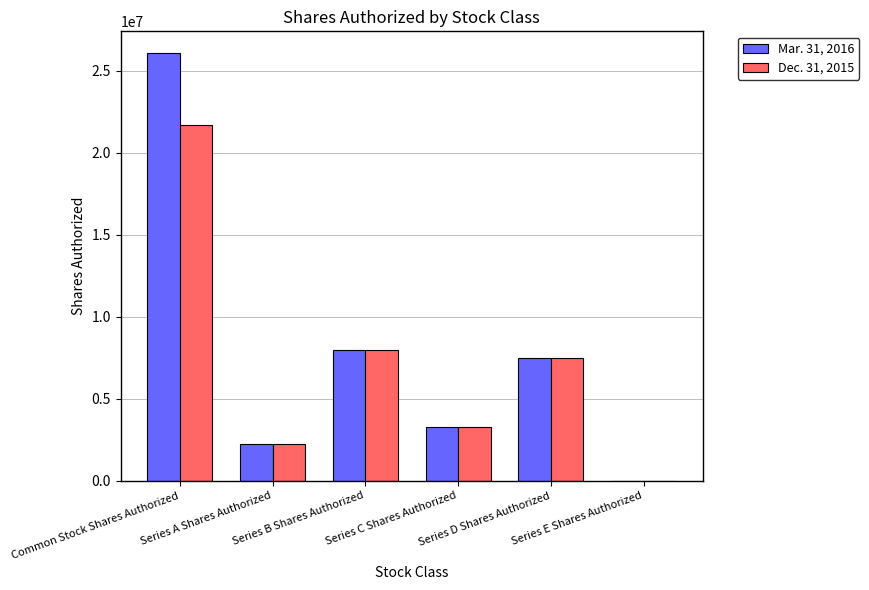

What is the greatest value displayed?

26101811